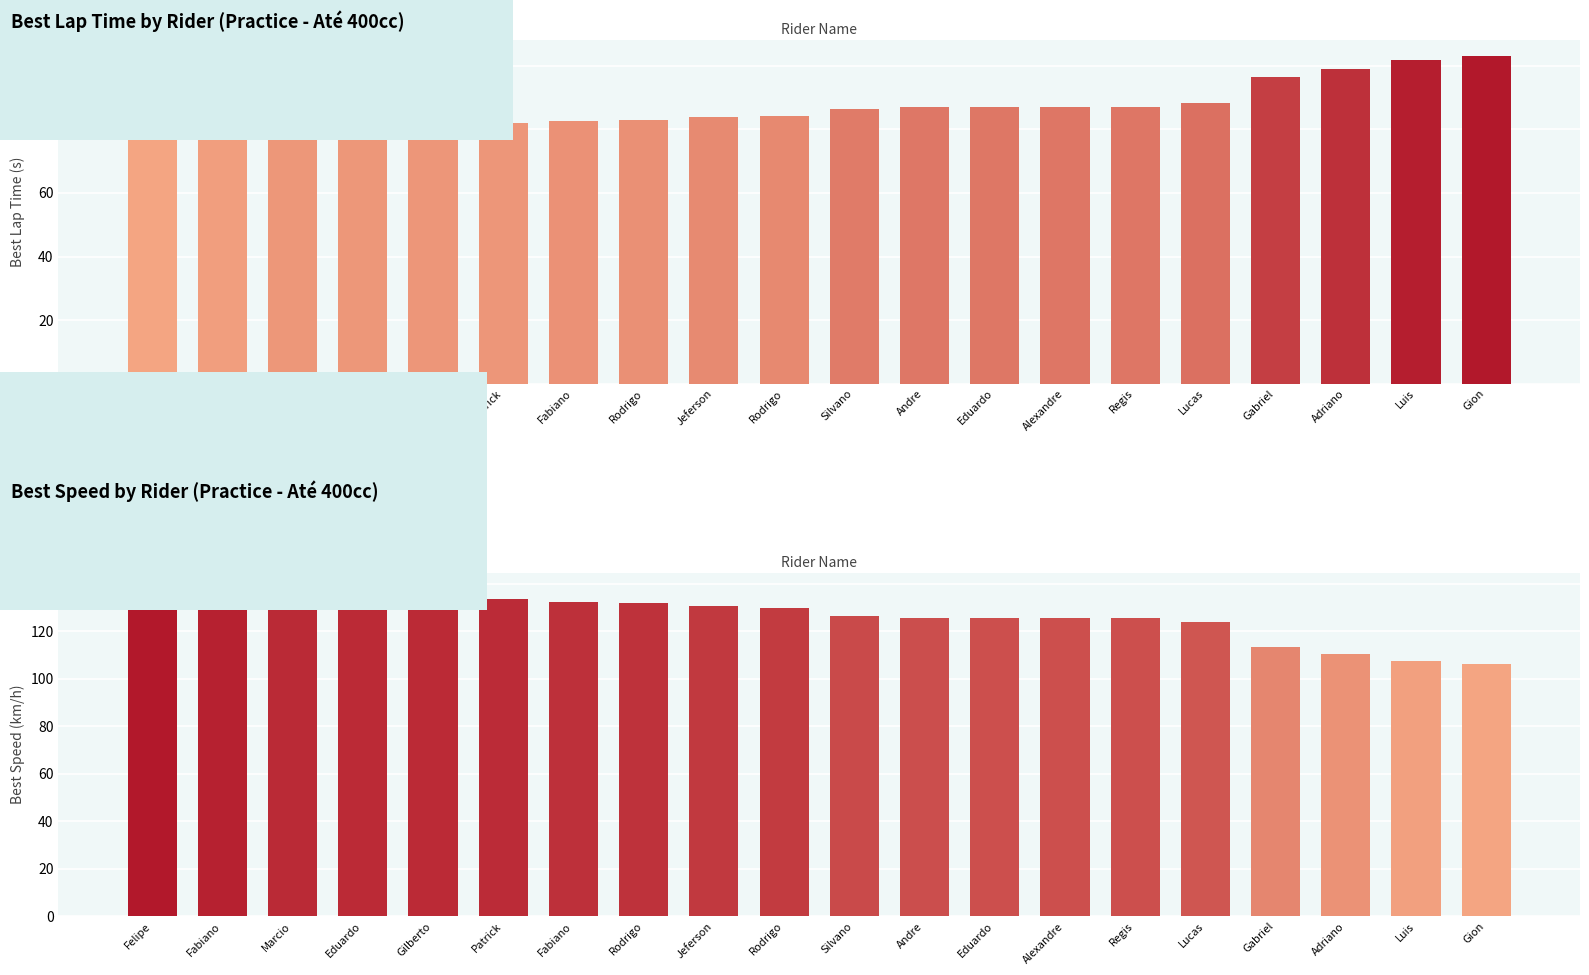

At which label does Best Lap time first exceed 86?

Silvano